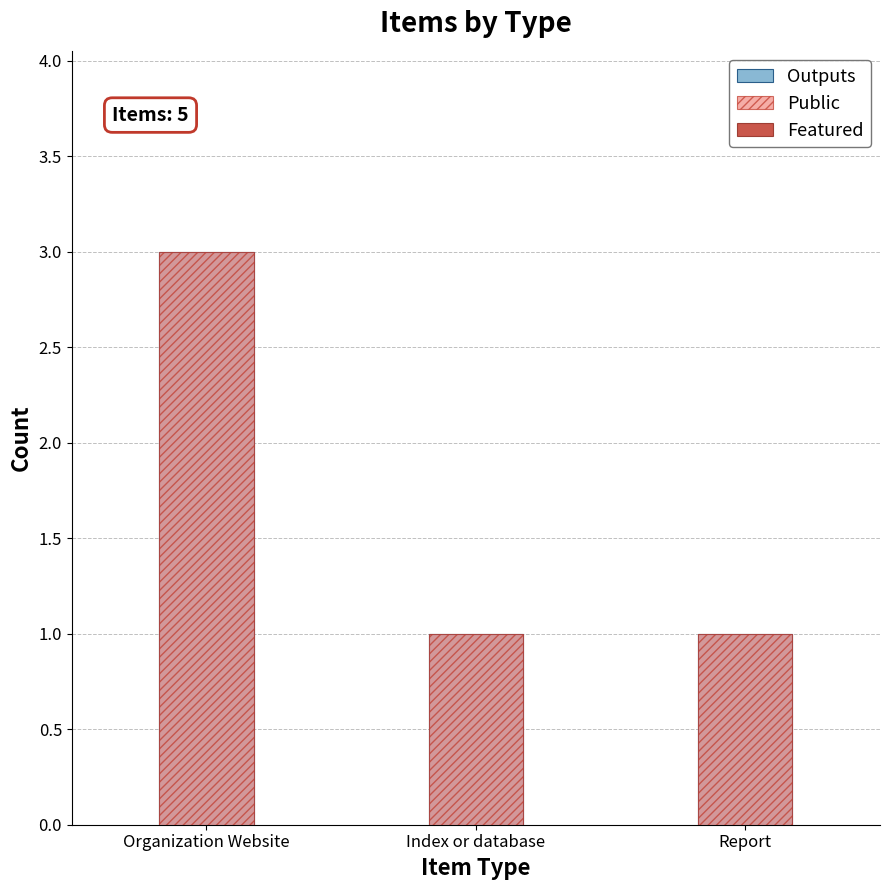

What are all the series names shown in the legend?

Outputs, Public, Featured